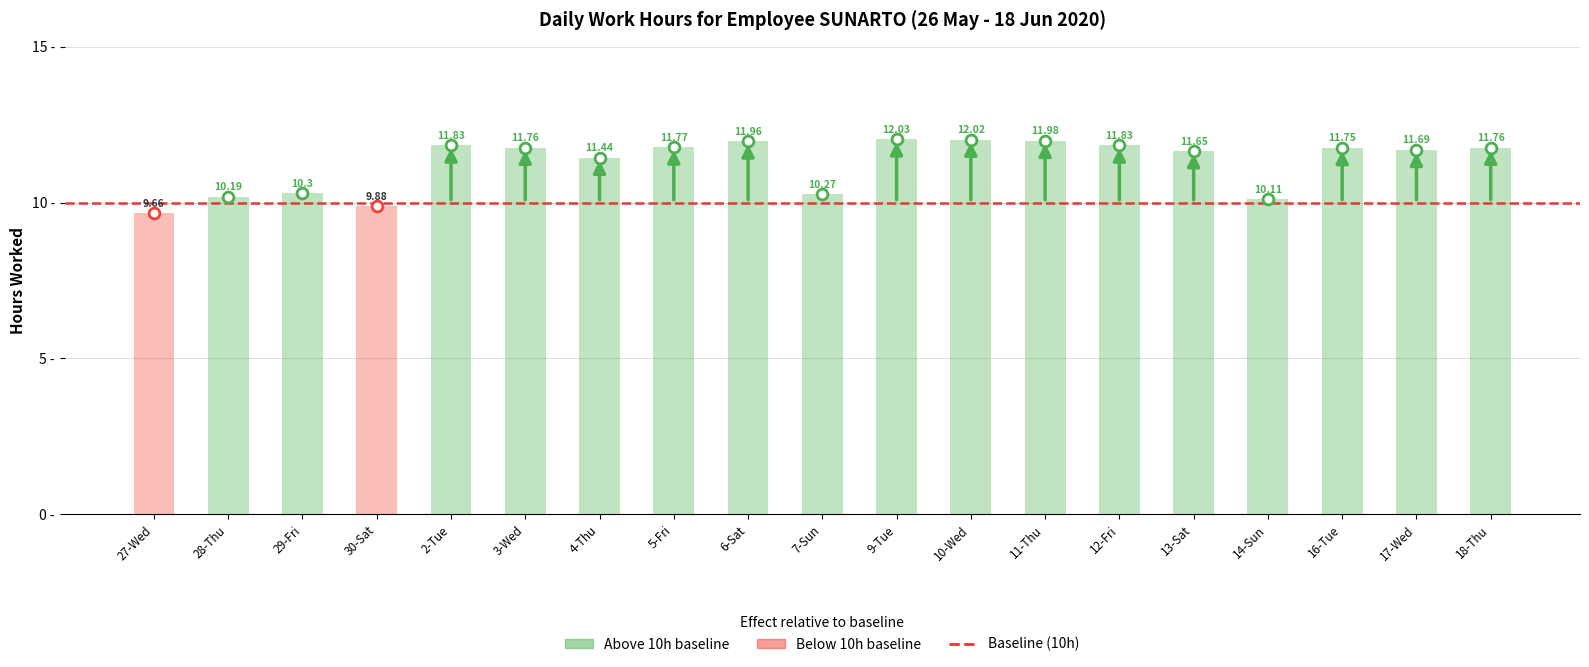

What is the change in value from 27-Wed to 30-Sat?

+0.2